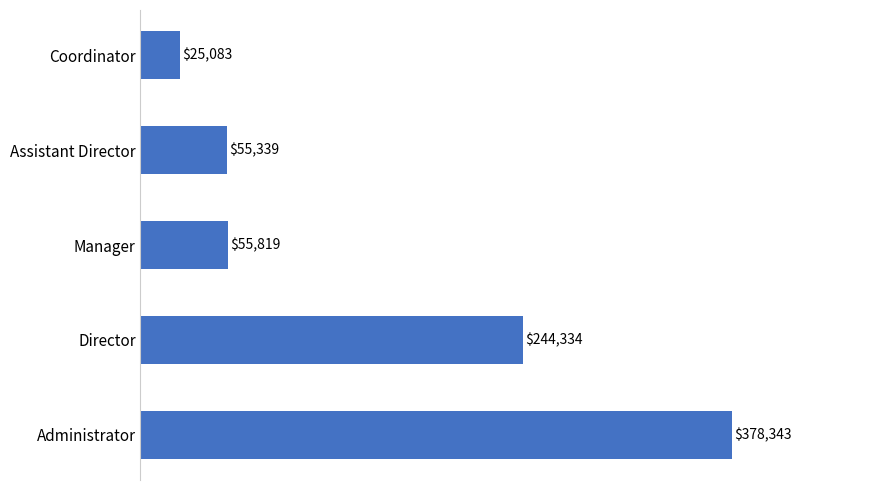

Rank the categories by value from highest to lowest.

Administrator, Director, Manager, Assistant Director, Coordinator